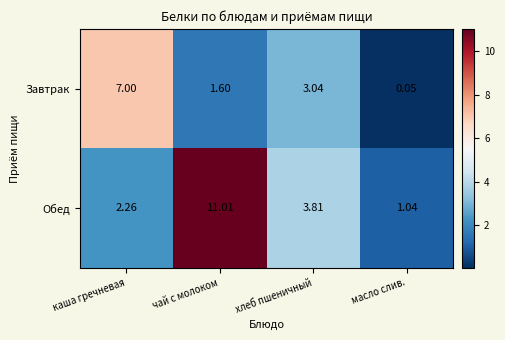

Which category has the lowest value in the Обед series?

масло слив.